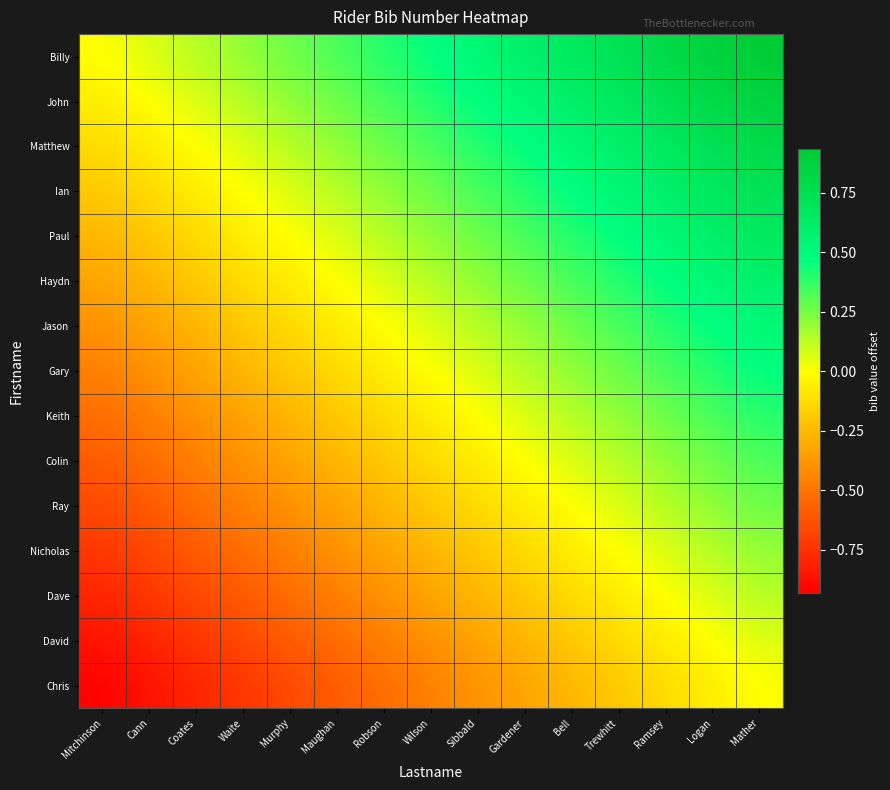

At which category does the chart reach its minimum across all series?

Mitchinson